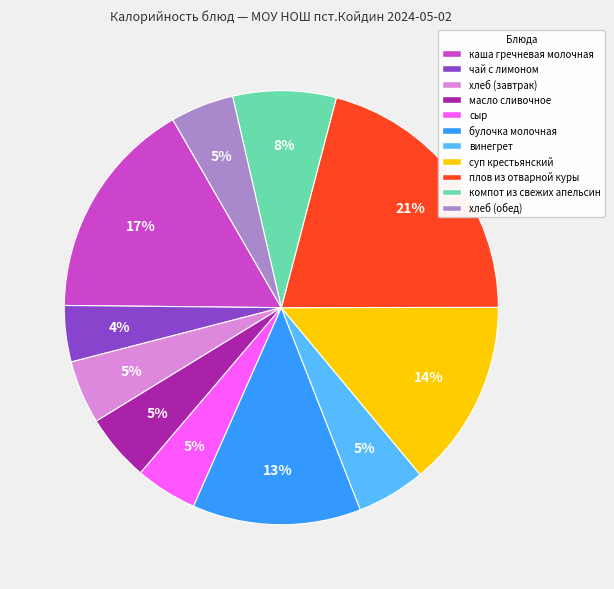

How many segments does this pie chart have?

11